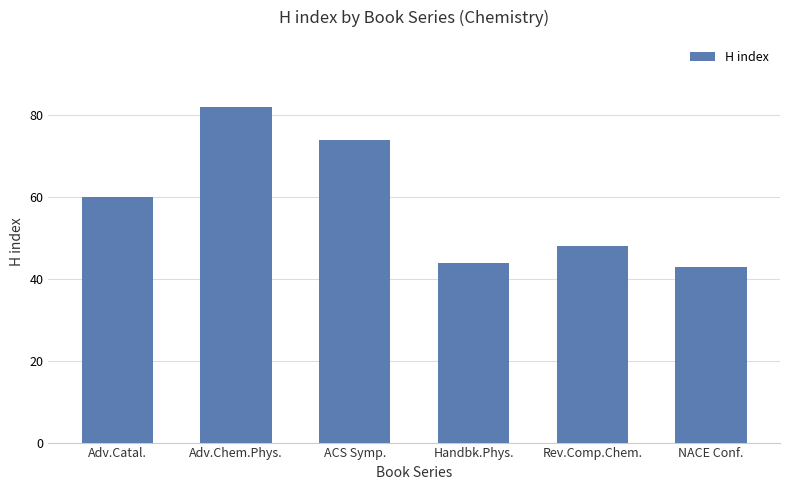

Which label corresponds to the largest value in the chart?

Adv.Chem.Phys.